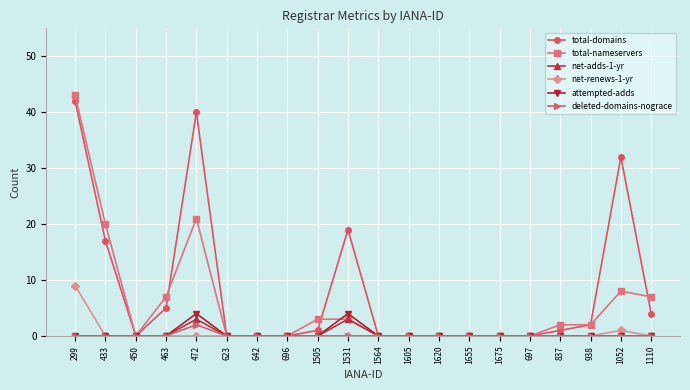

The net-adds-1-yr series shows 0 at 938. True or false?

True